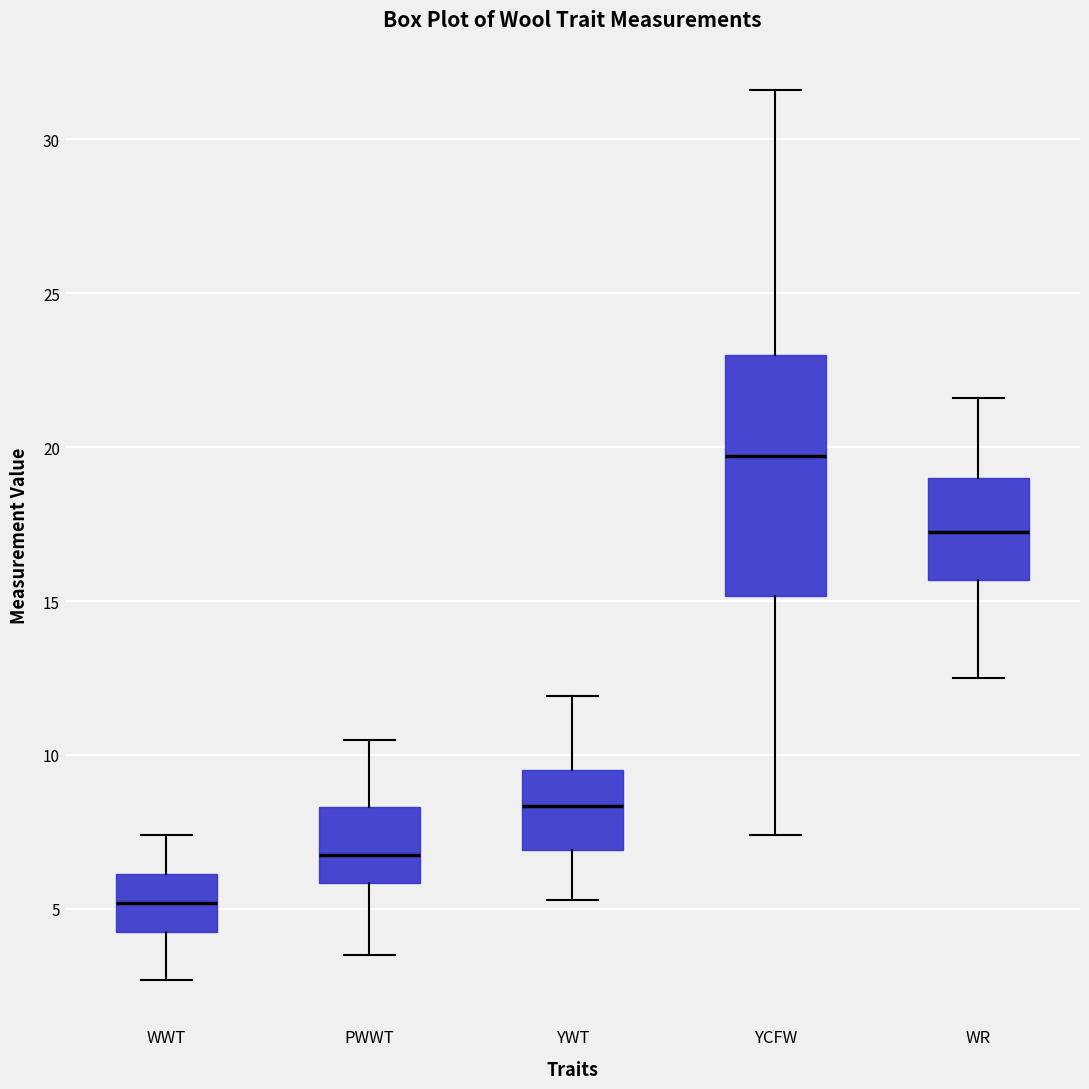

Where is the lower edge of the box for WR on the y-axis? The values are not printed on the chart, so give them approximately, as read against the axis.

15.5